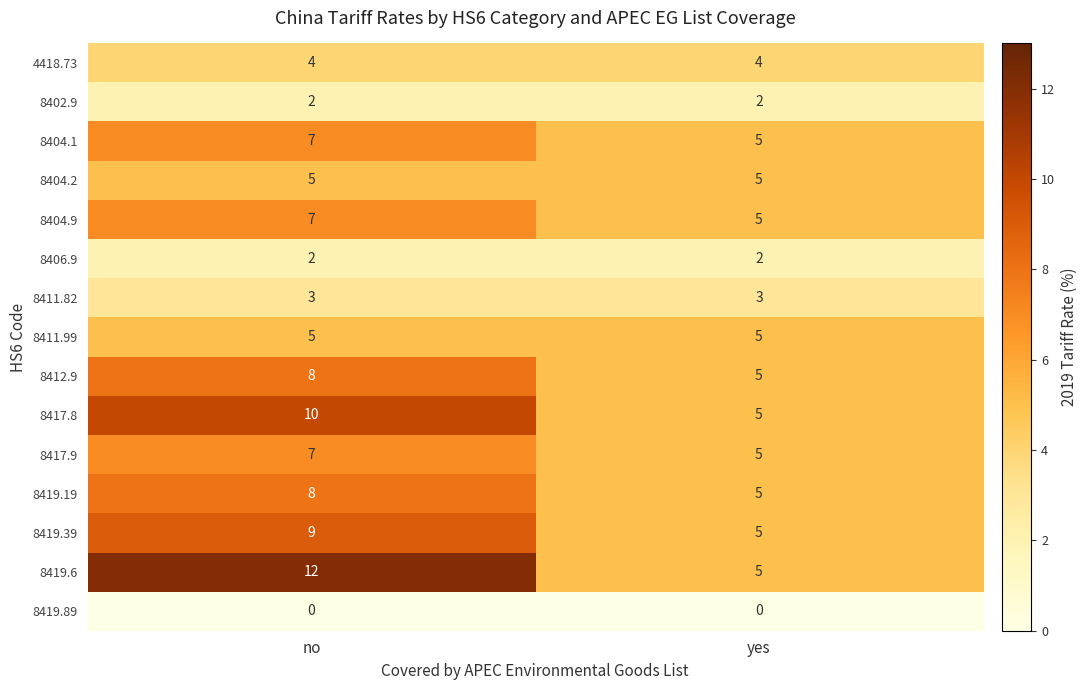

The 8417.8 series shows 16 at no. True or false?

False